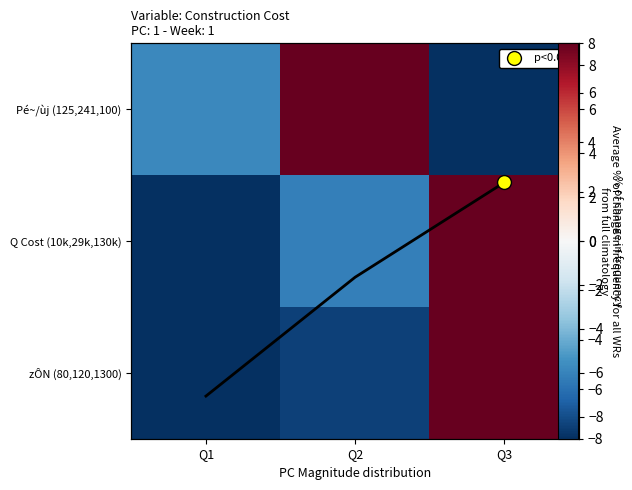

Is the value of Pé~/ùj (125,241,100) at Q2 greater than the value of avg across rows at Q3?

Yes